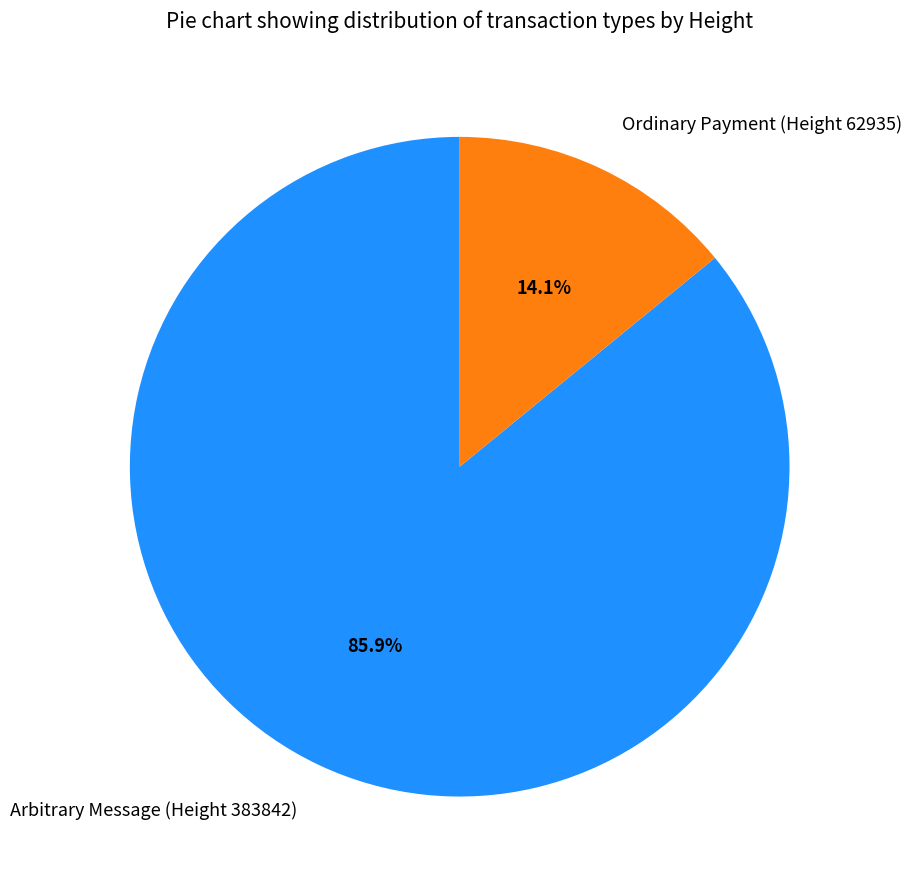

Which slice is the largest?

Arbitrary Message (Height 383842)